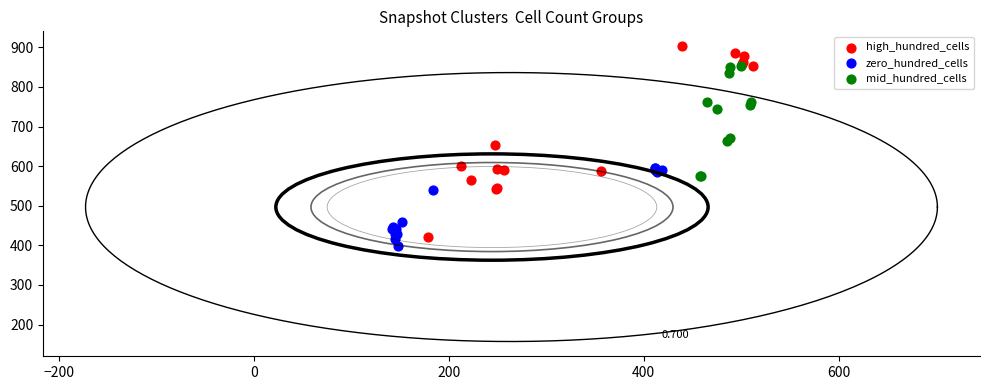

Which series has the largest Y range (max minus min)?

high_hundred_cells